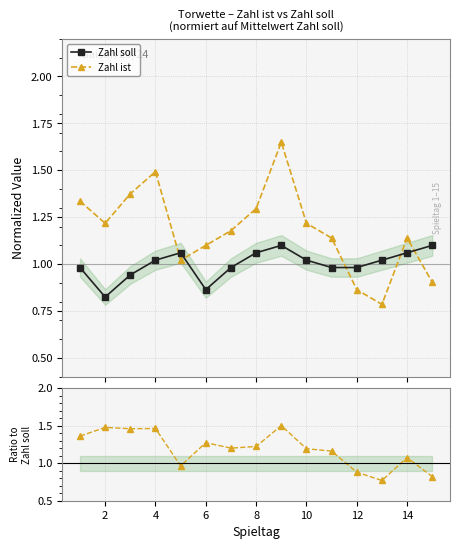

How many data points in Zahl ist / Zahl soll are above 1?

11